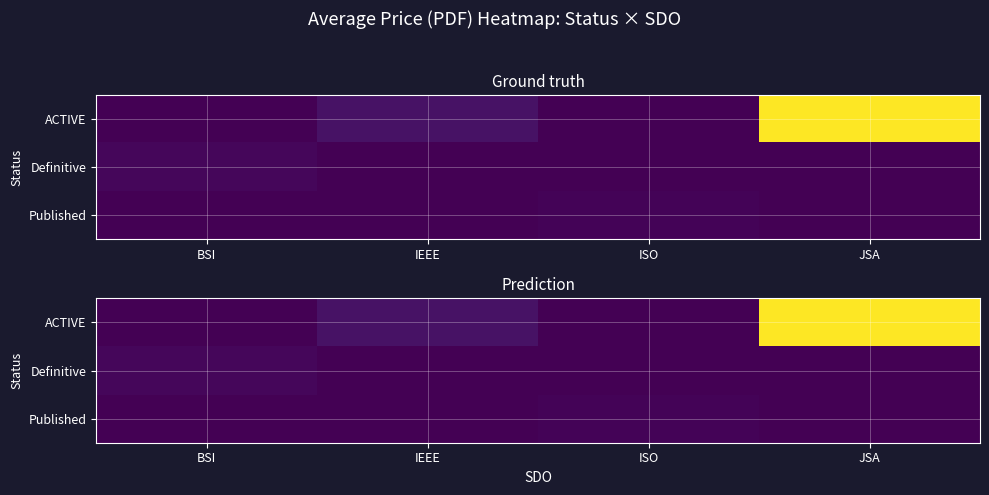

Is the value of Definitive at ISO greater than the value of Published at JSA?

No